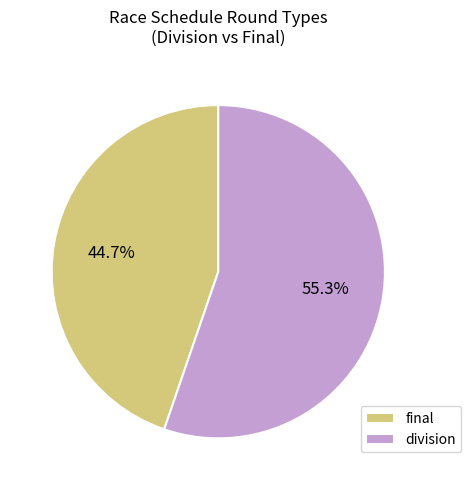

What portion of the pie excludes final?

55.3%